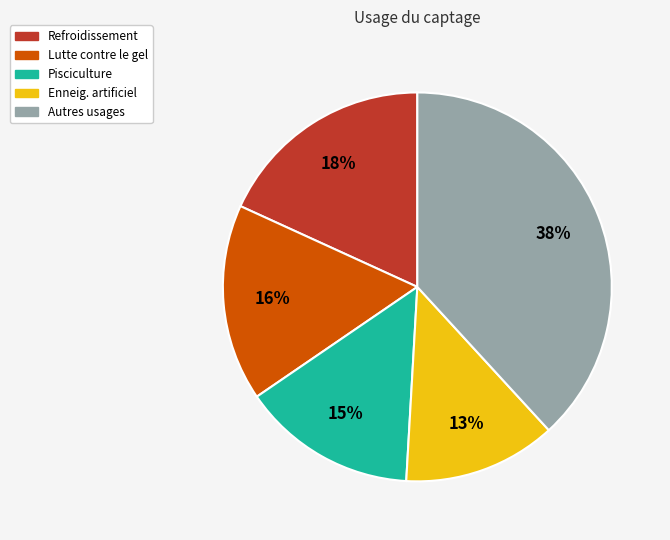

Is there any slice that represents more than half of the pie?

No